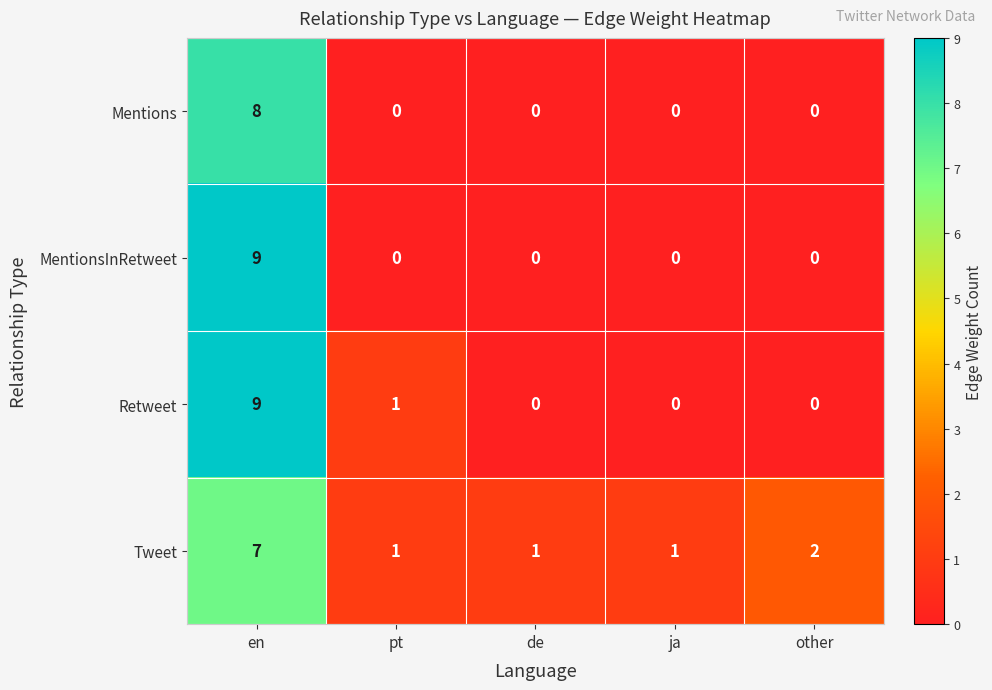

The Mentions series shows 3 at ja. True or false?

False